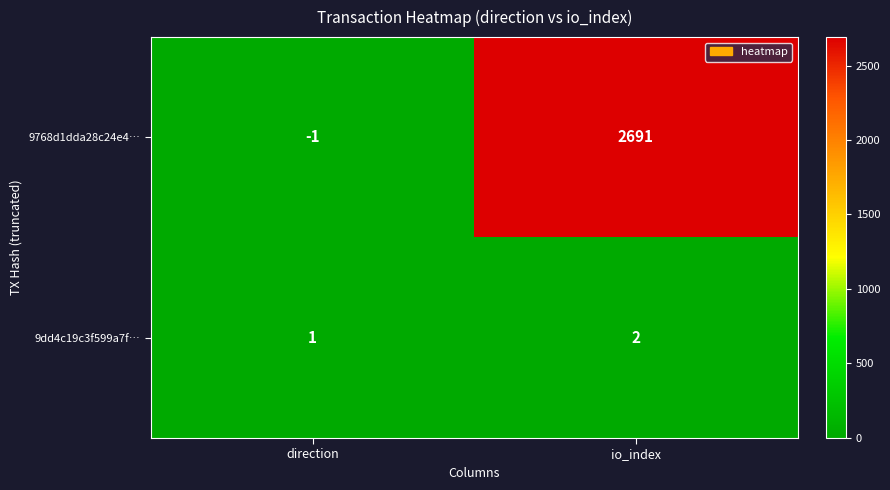

Which series has the largest total across all categories?

9768d1dda28c24e4…